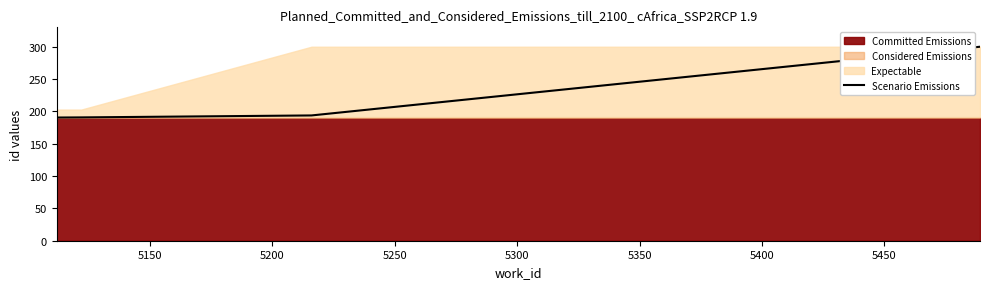

What is the minimum value for Scenario Emissions?

190.5